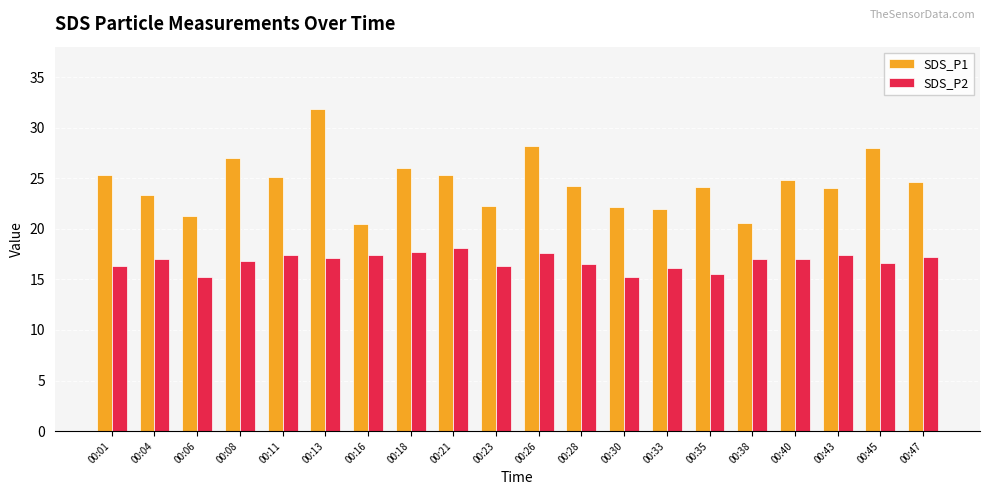

What is the minimum value for SDS_P1?

20.5